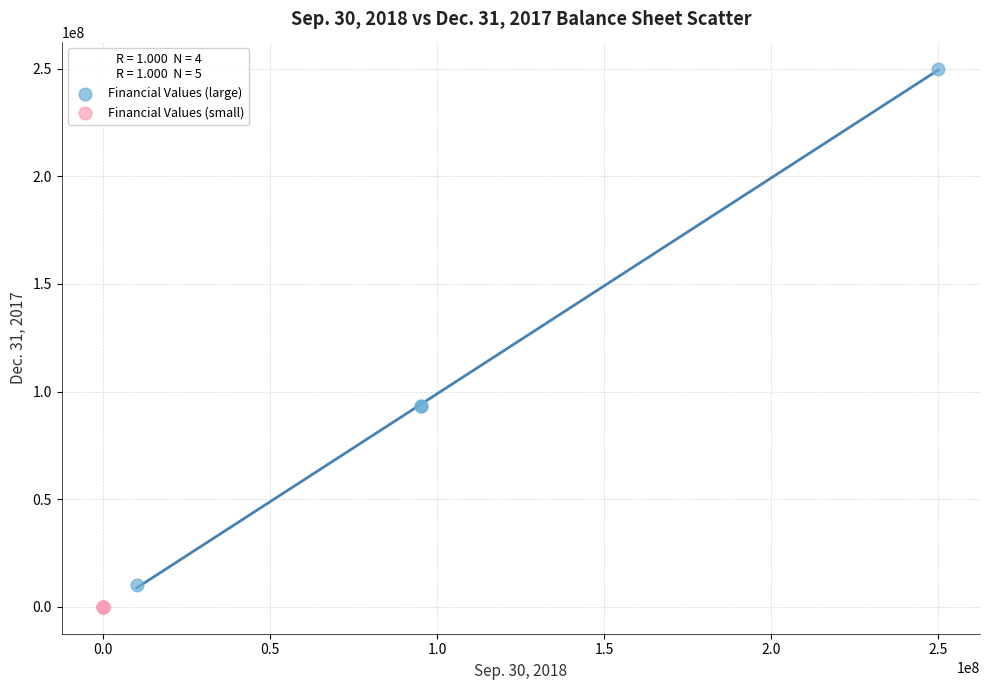

Which series reaches the maximum Y coordinate?

Financial Values (large)